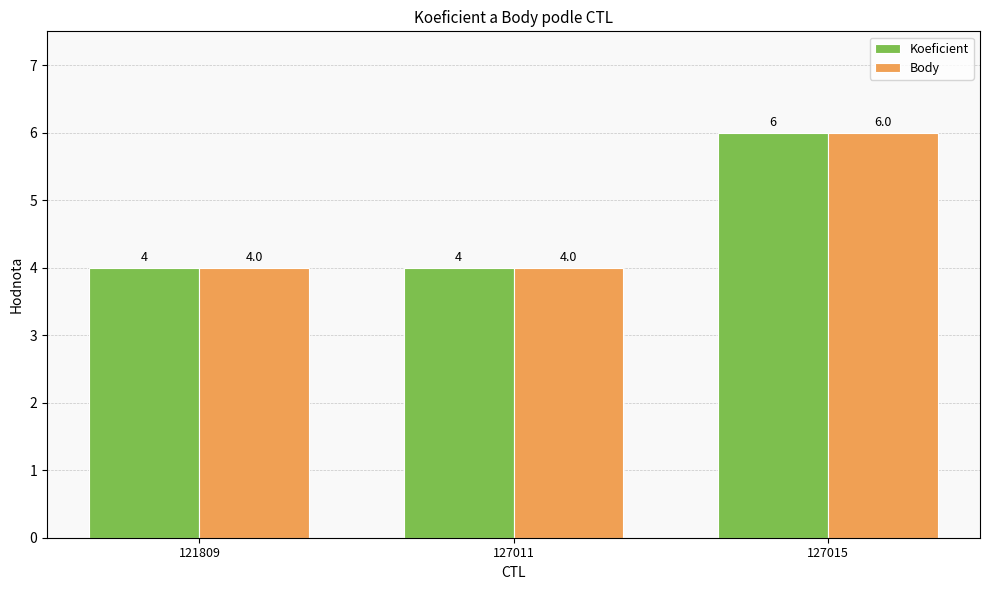

Read the Body value at 127015.

6